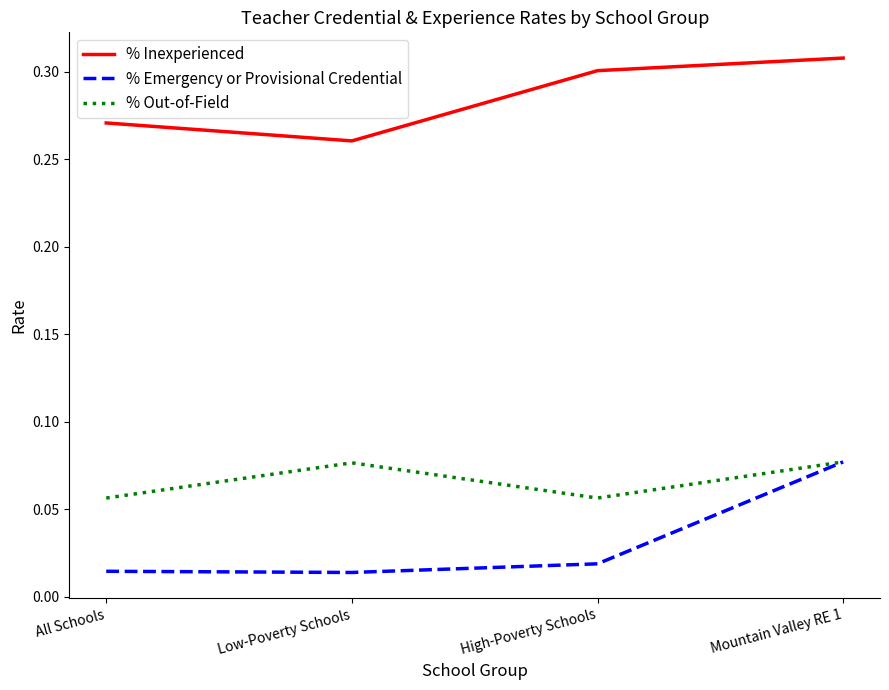

What position from the right is Low-Poverty Schools?

3